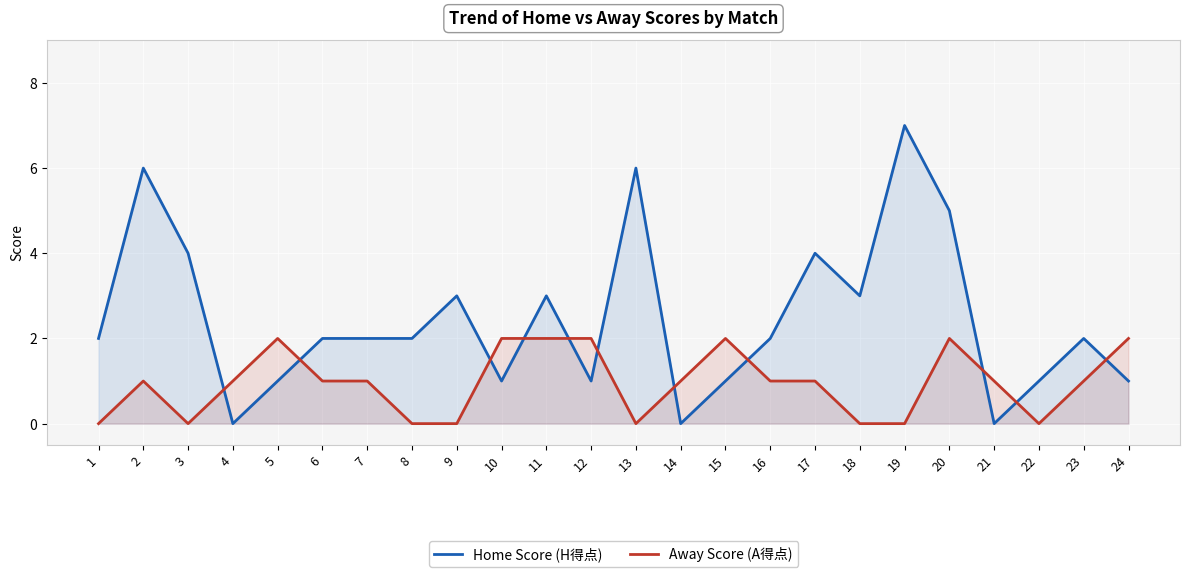

What is the greatest value displayed?

7